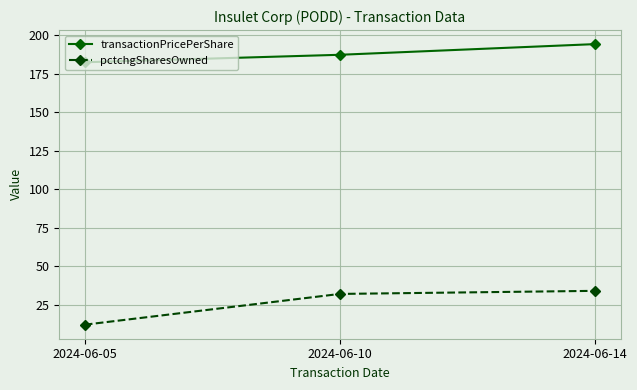

Does the chart display data point markers on the line(s)?

Yes